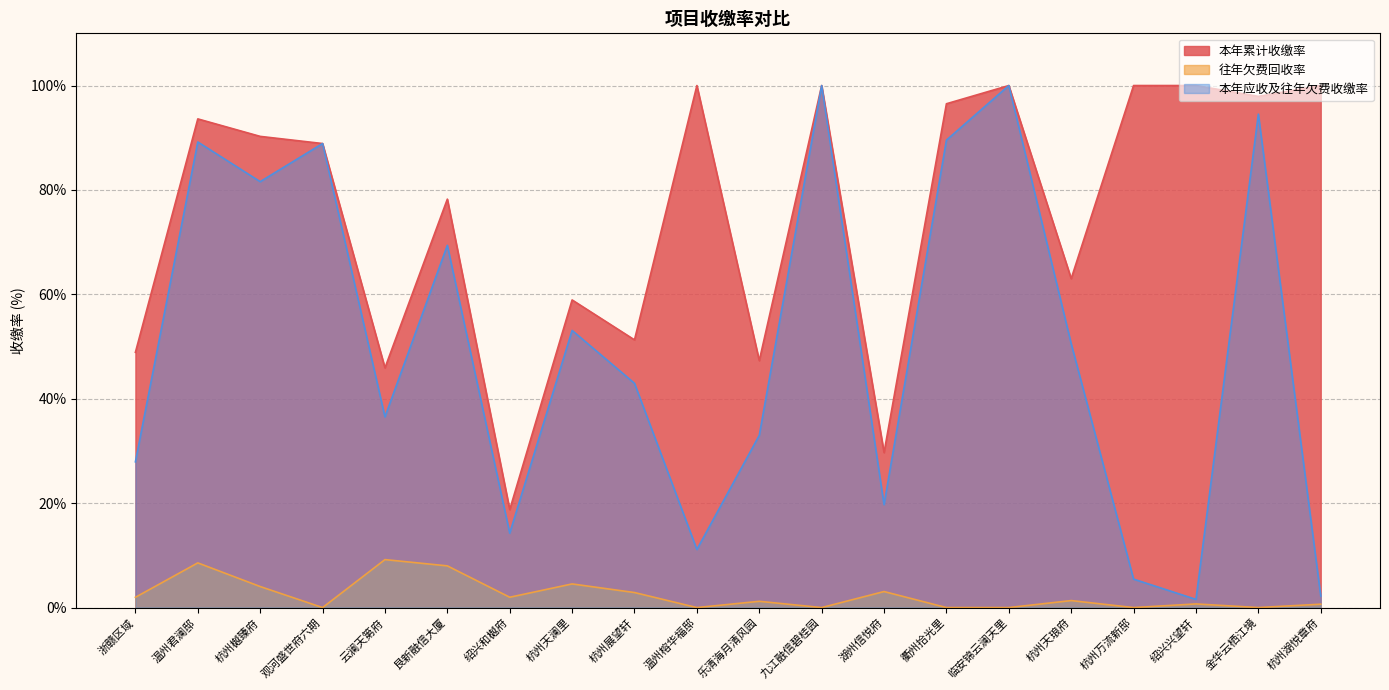

Reading left to right, extract all data points from this chart.

本年累计收缴率: 浙赣区域=48.9	温州君澜邸=93.6	杭州樾臻府=90.3	观河盛世府六期=88.9	云澜天第府=45.9	艮新融信大厦=78.2	绍兴和樾府=18.8	杭州天澜里=58.9	杭州展望轩=51.3	温州榕华福邸=100.0	乐清海月清风园=47.3	九江融信碧桂园=100.0	湖州信悦府=29.7	衢州拾光里=96.5	临安锦云澜天里=100.0	杭州天琅府=63.0	杭州万流新邸=100.0	绍兴兴望轩=100.0	金华云栖江境=97.9	杭州湖悦章府=100.0
往年欠费回收率: 浙赣区域=2.0	温州君澜邸=8.6	杭州樾臻府=4.0	观河盛世府六期=0.0	云澜天第府=9.2	艮新融信大厦=8.0	绍兴和樾府=2.0	杭州天澜里=4.5	杭州展望轩=2.9	温州榕华福邸=0.0	乐清海月清风园=1.2	九江融信碧桂园=0.0	湖州信悦府=3.1	衢州拾光里=0.0	临安锦云澜天里=0.0	杭州天琅府=1.3	杭州万流新邸=0.0	绍兴兴望轩=0.7	金华云栖江境=0.0	杭州湖悦章府=0.7
本年应收及往年欠费收缴率: 浙赣区域=27.9	温州君澜邸=89.2	杭州樾臻府=81.6	观河盛世府六期=88.9	云澜天第府=36.5	艮新融信大厦=69.4	绍兴和樾府=14.3	杭州天澜里=53.1	杭州展望轩=43.0	温州榕华福邸=11.1	乐清海月清风园=33.0	九江融信碧桂园=100.0	湖州信悦府=19.7	衢州拾光里=89.5	临安锦云澜天里=100.0	杭州天琅府=50.5	杭州万流新邸=5.5	绍兴兴望轩=1.6	金华云栖江境=94.5	杭州湖悦章府=2.2